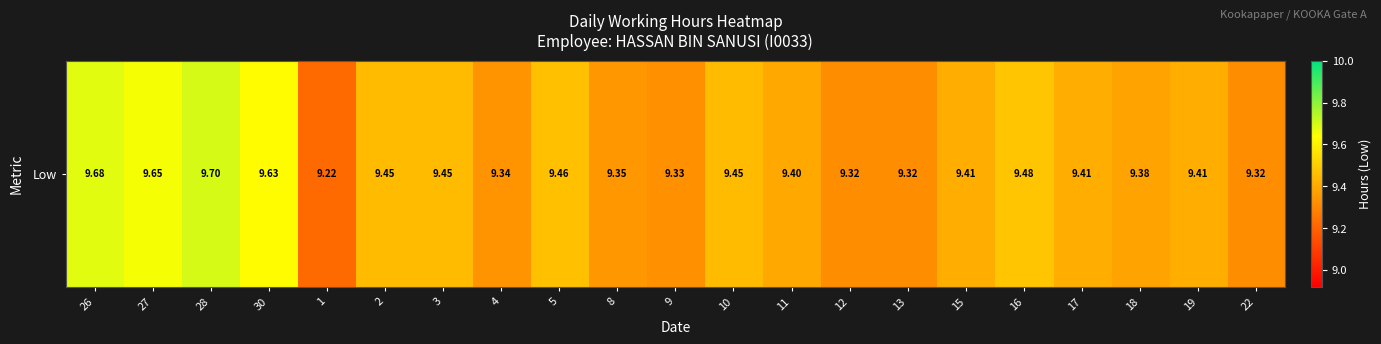

Approximately how many times larger is the value at 22 compared to 27?

1.0